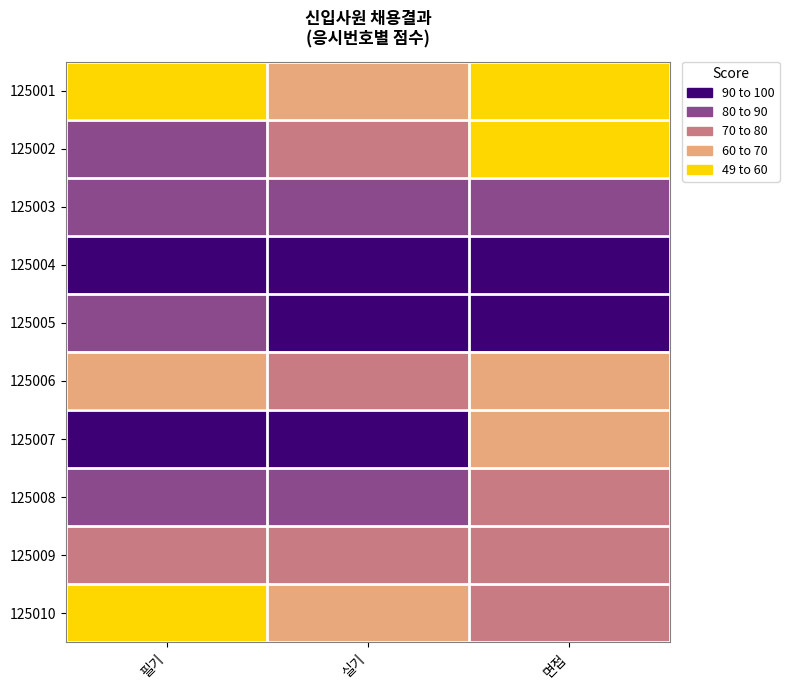

At how many categories does at least one series exceed 86?

3